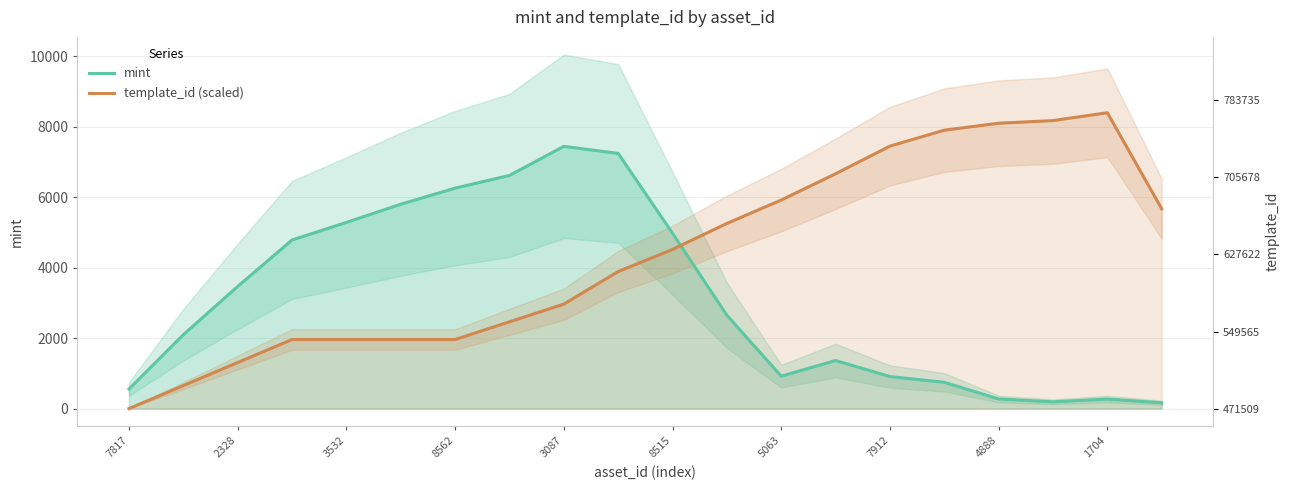

What is the sum of all template_id (scaled) values?

87207.0